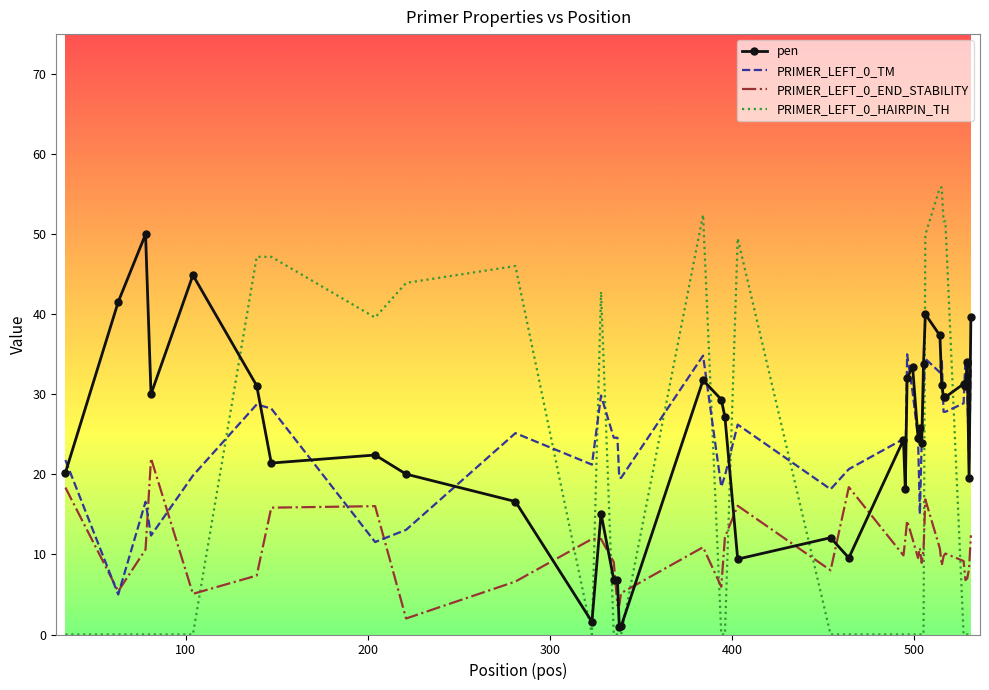

What is the minimum value for PRIMER_LEFT_0_TM?

5.0